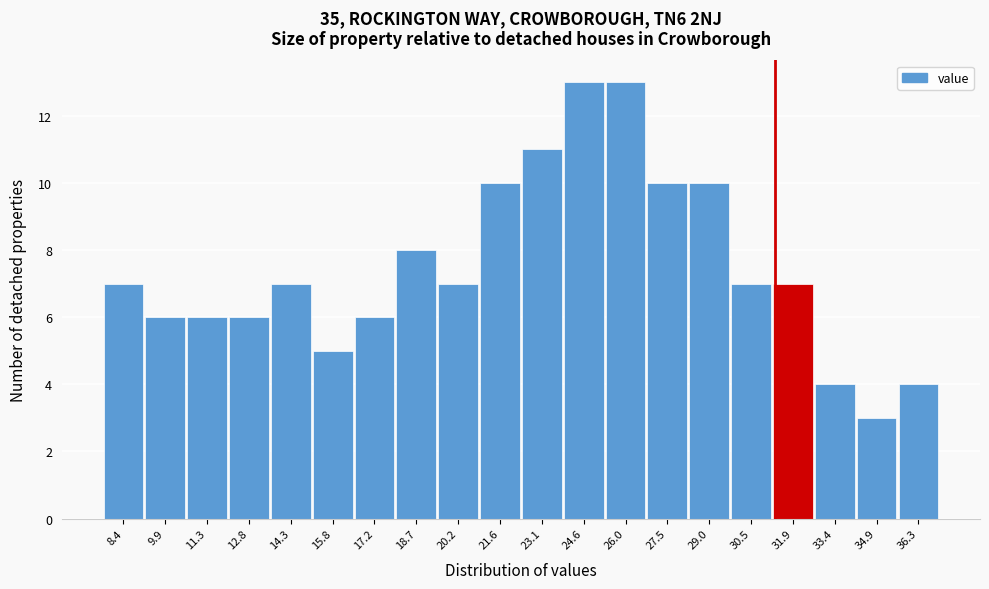

Reading left to right, extract all data points from this chart.

7	6	6	6	7	5	6	8	7	10	11	13	13	10	10	7	7	4	3	4